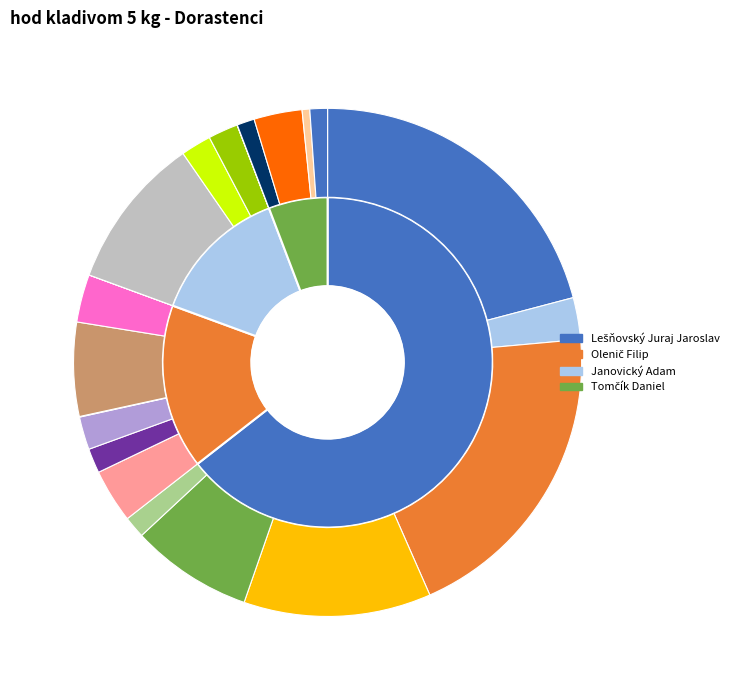

The Olenič Filip slice represents 10% of the pie. True or false?

False